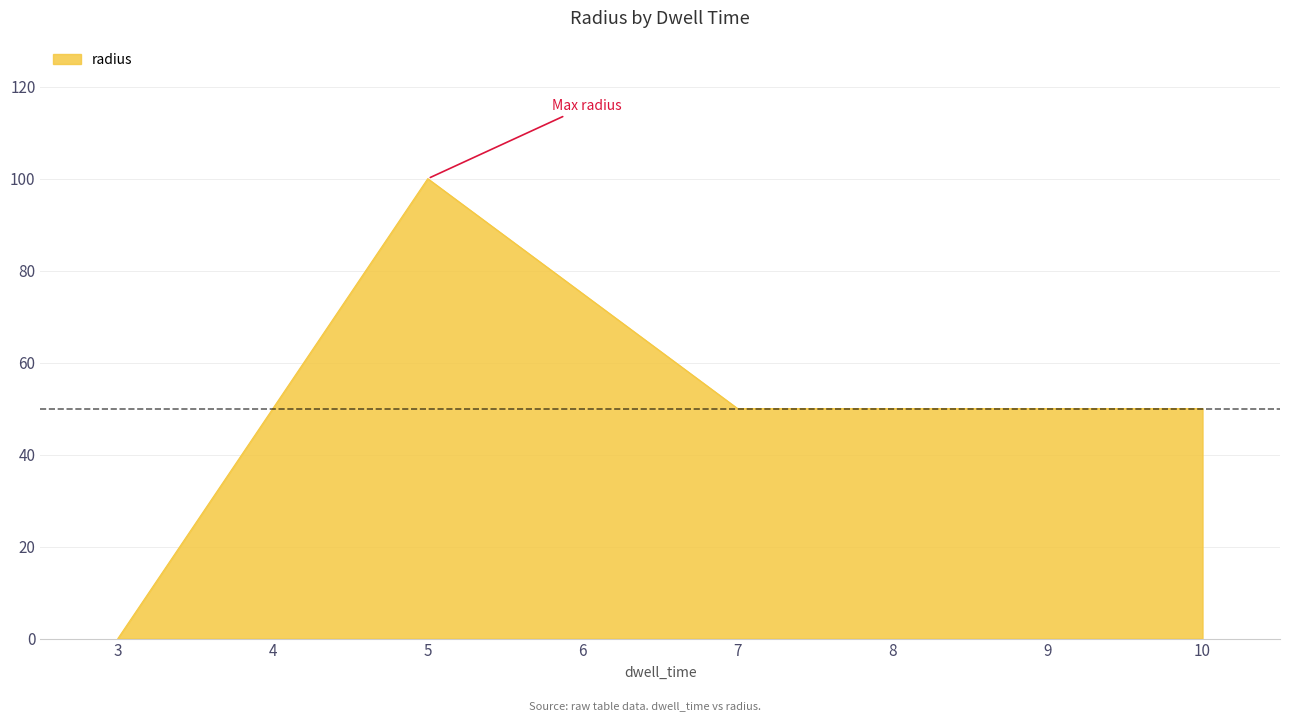

Is it true that the value at 5 is 100?

True